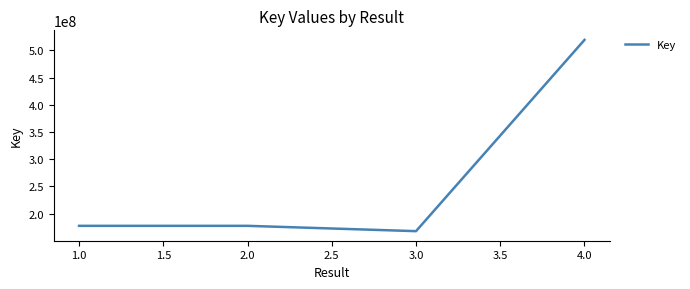

Is it true that the value at 2.0 is 263083159?

False